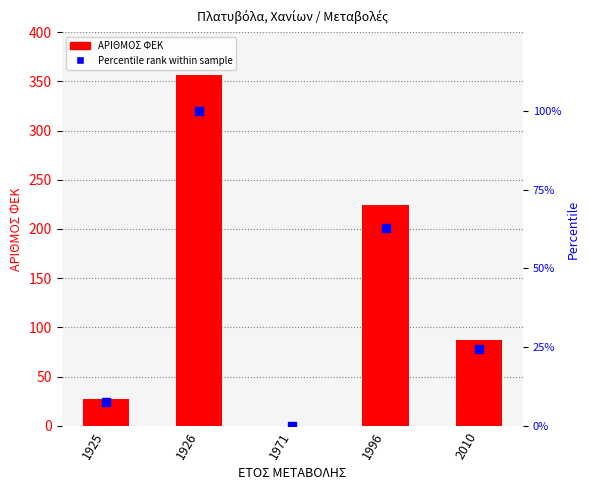

What is the total value across all series at 1925?

34.6